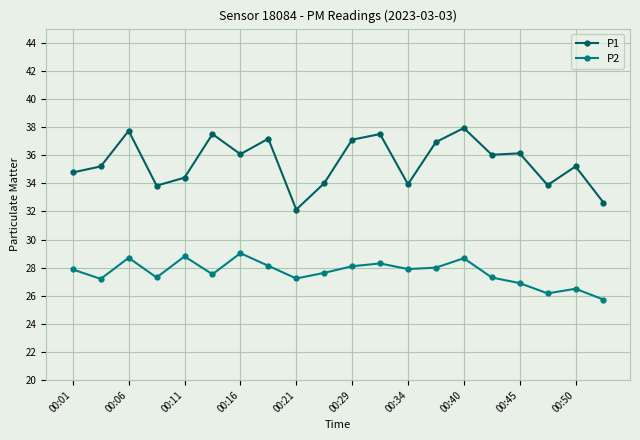

Which series has the largest total across all categories?

P1